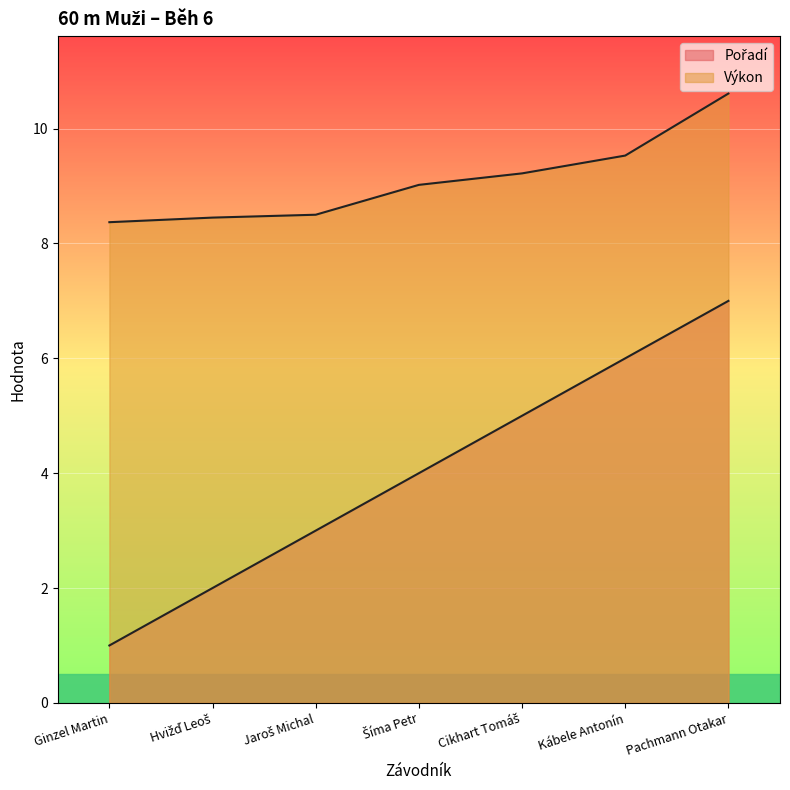

True or false: Výkon and Pořadí cross at least once.

False